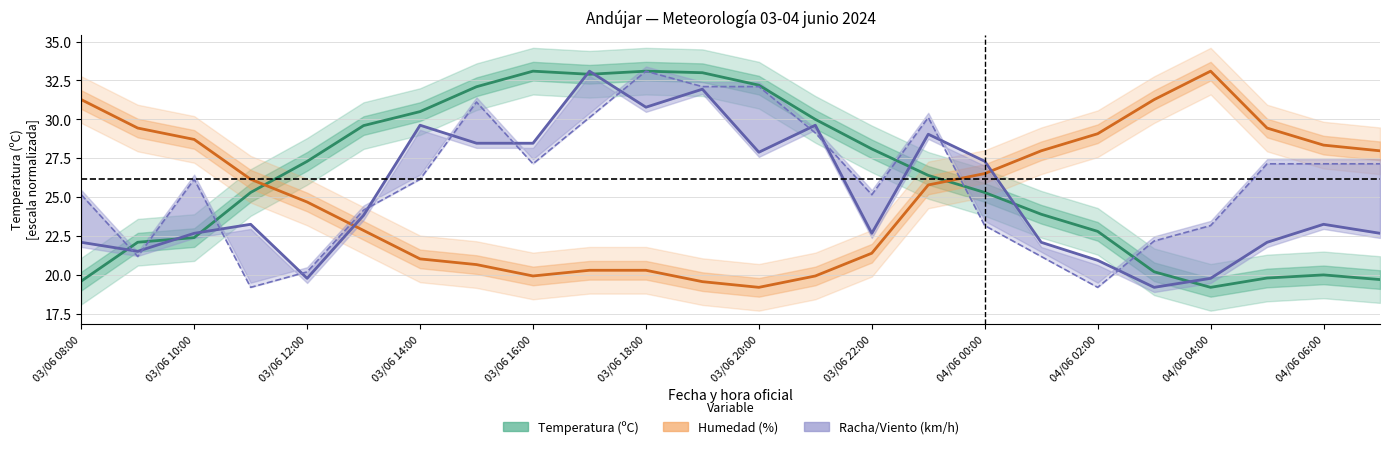

What is the difference between the maximum and minimum values in the Racha (km/h) series?

13.9